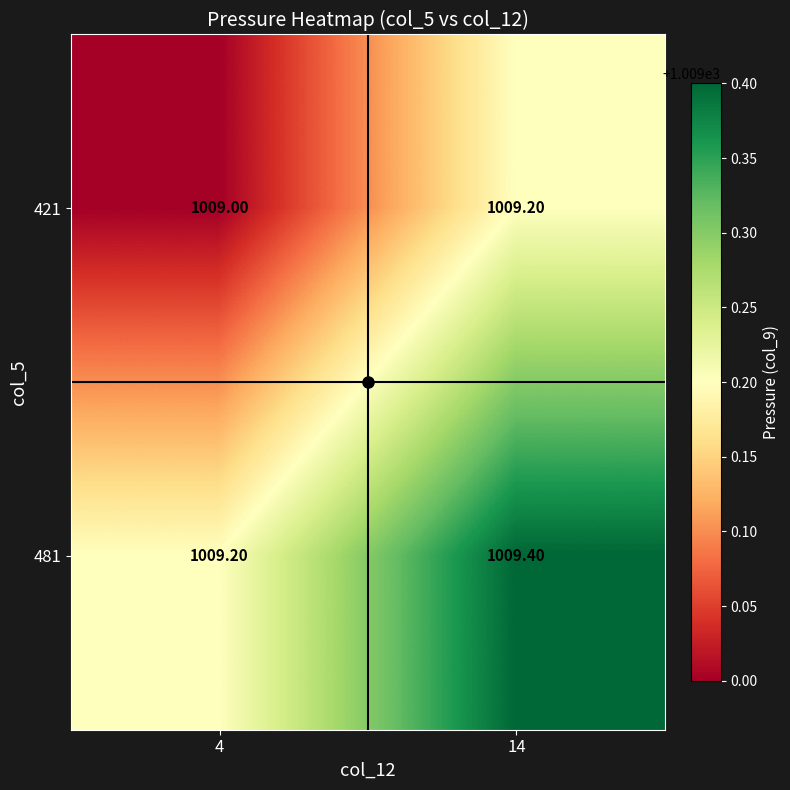

Rank the categories by 421 value from lowest to highest.

4, 14